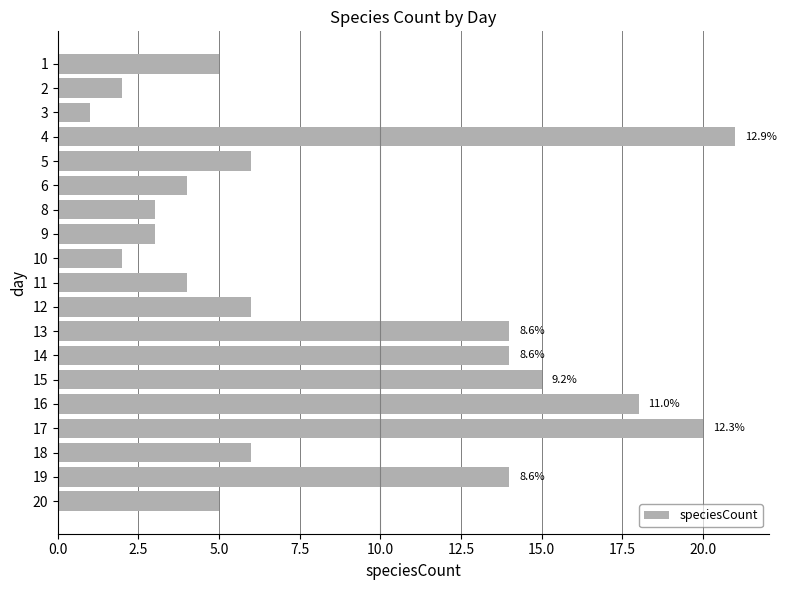

What is the difference between the maximum and minimum values?

20